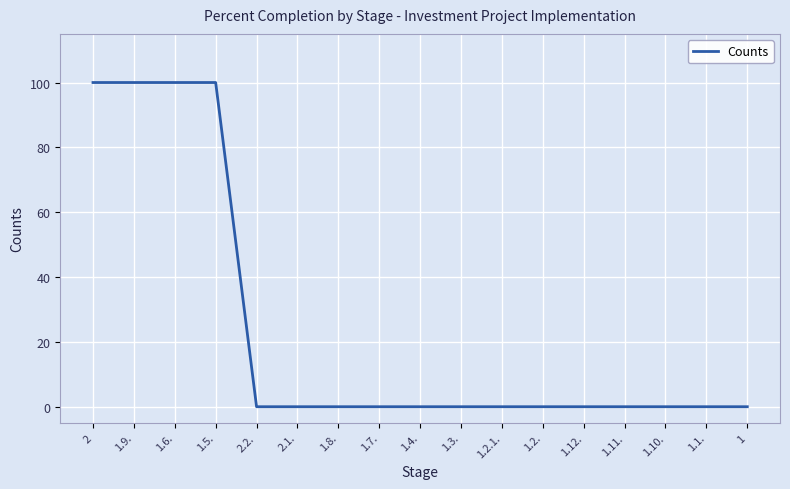

Is it true that the value at 1.2.1. is 0?

True